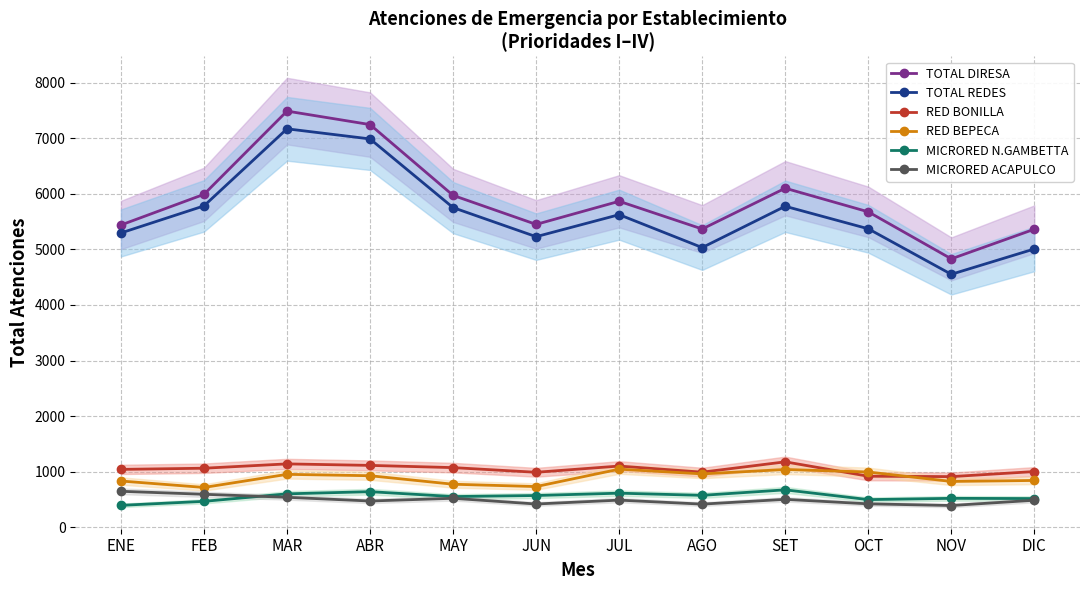

True or false: MICRORED ACAPULCO has a value of 472 at ABR.

True